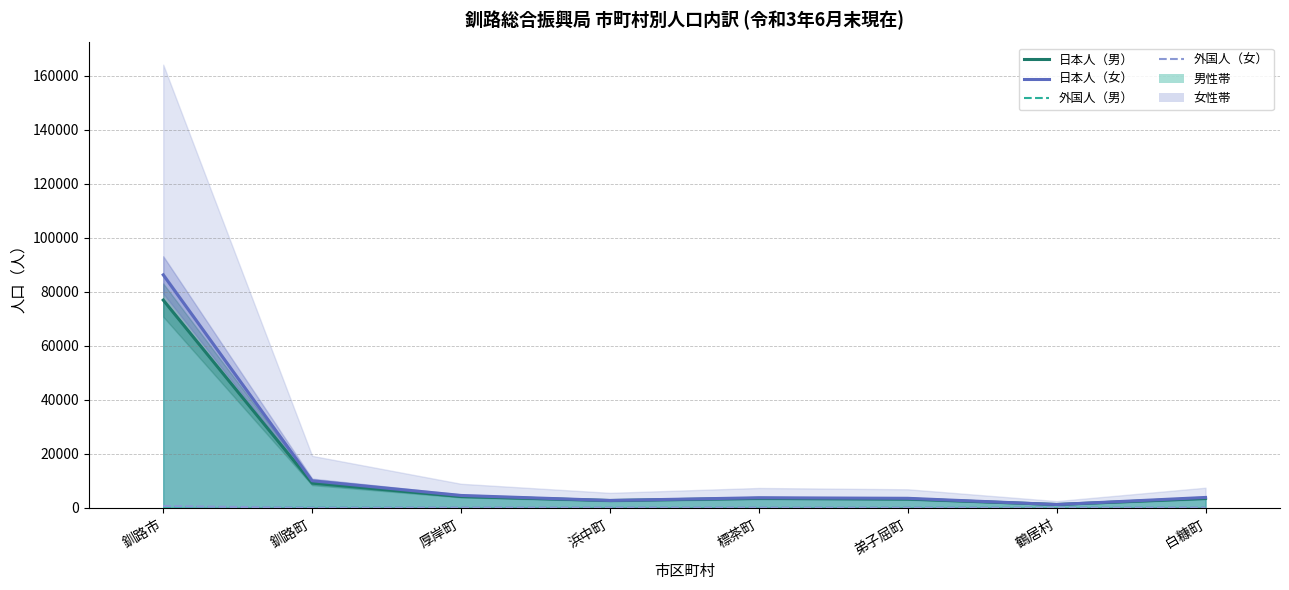

True or false: 日本人（男）(線) and 外国人（男） intersect in this chart.

False